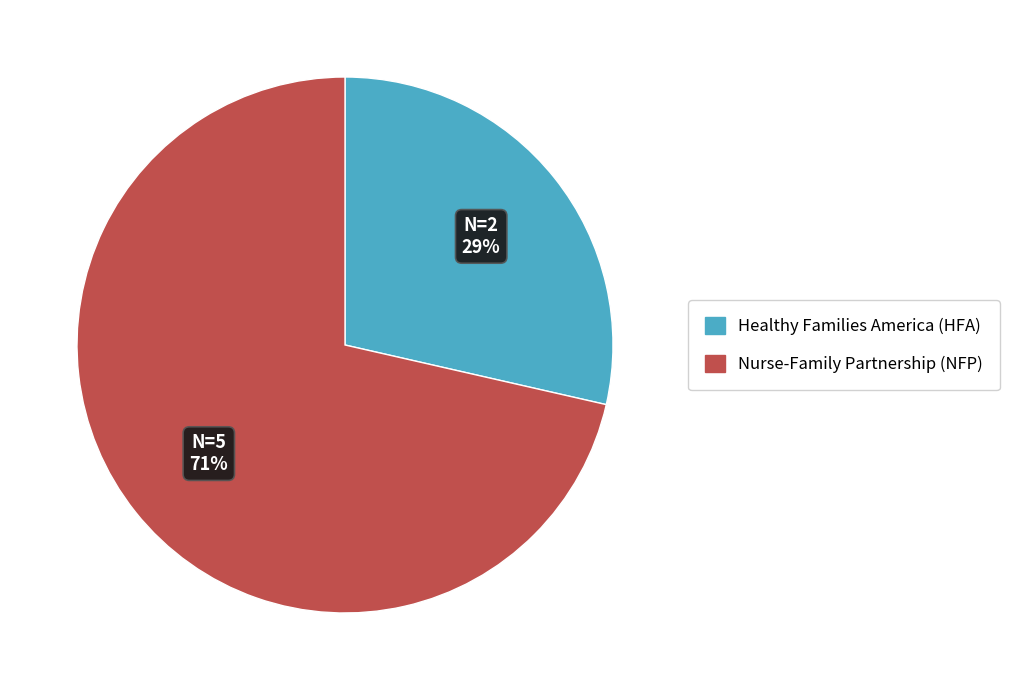

To the nearest percent, what percentage of the pie is Nurse-Family Partnership (NFP)?

71%